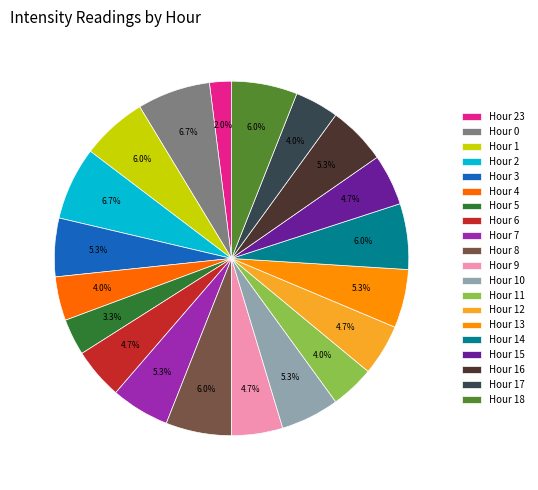

Is Hour 18 the majority of the pie?

No